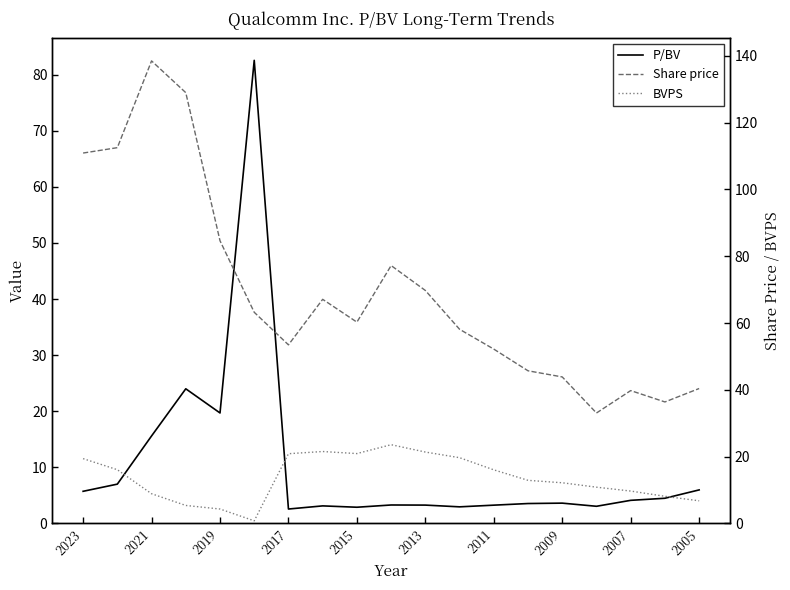

Which has a higher value, 17 or 10?

17